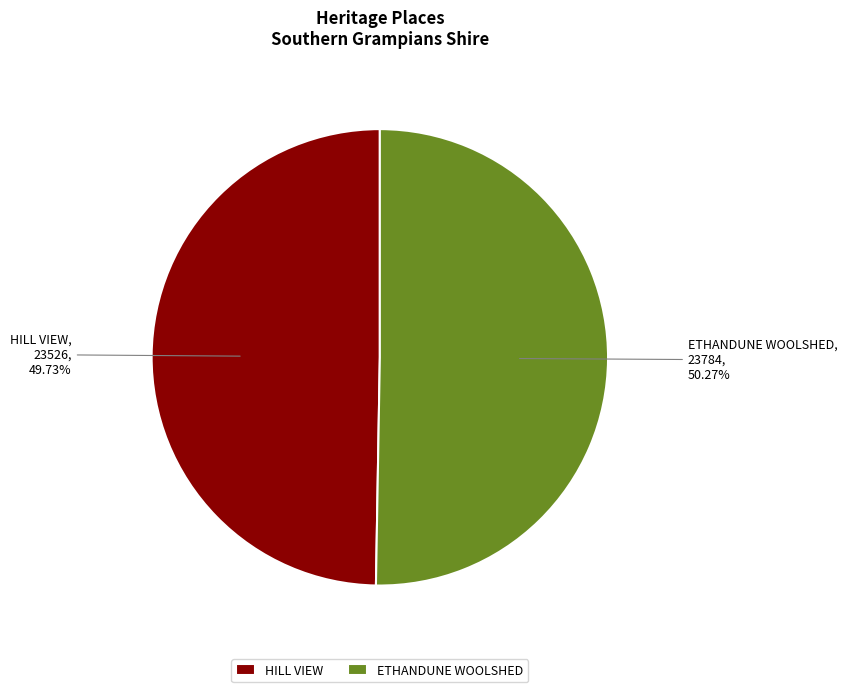

Is there a majority slice in this chart?

Yes